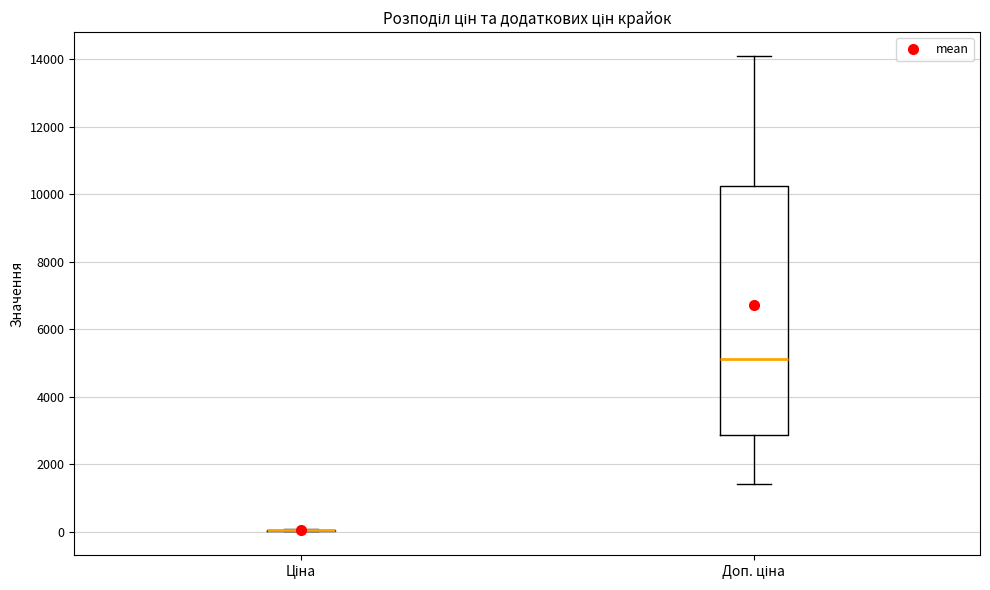

Which box is the tallest, from its lower edge to its upper edge?

Доп. ціна